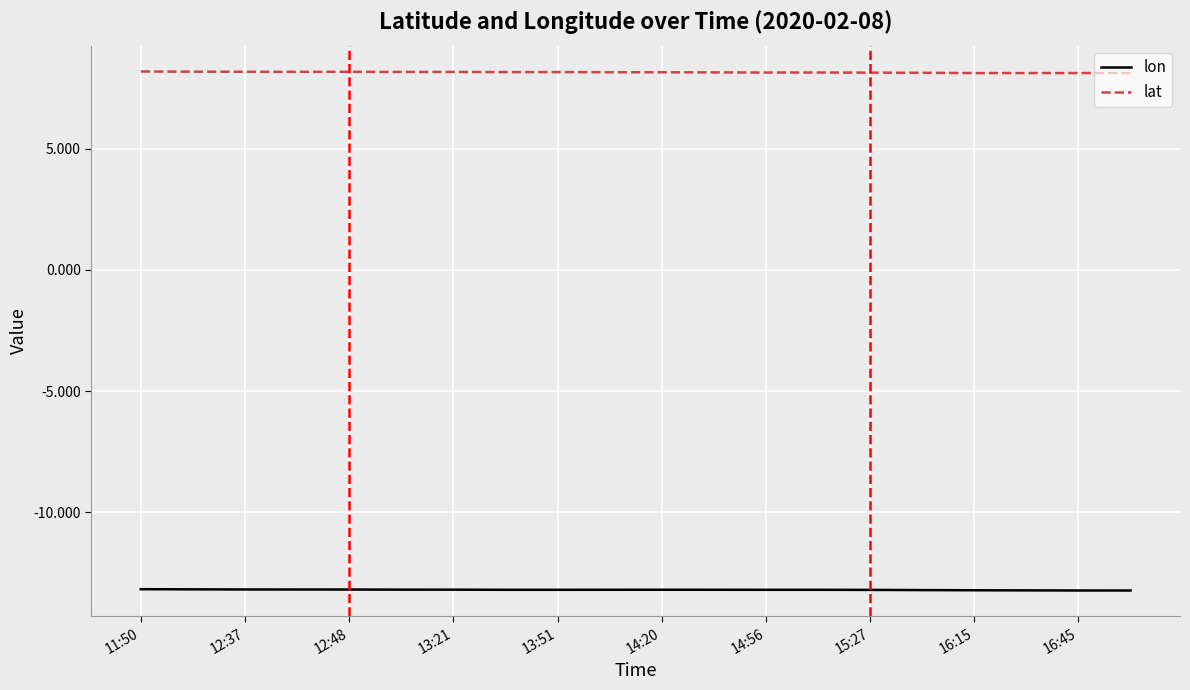

Which series has the largest total across all categories?

lat